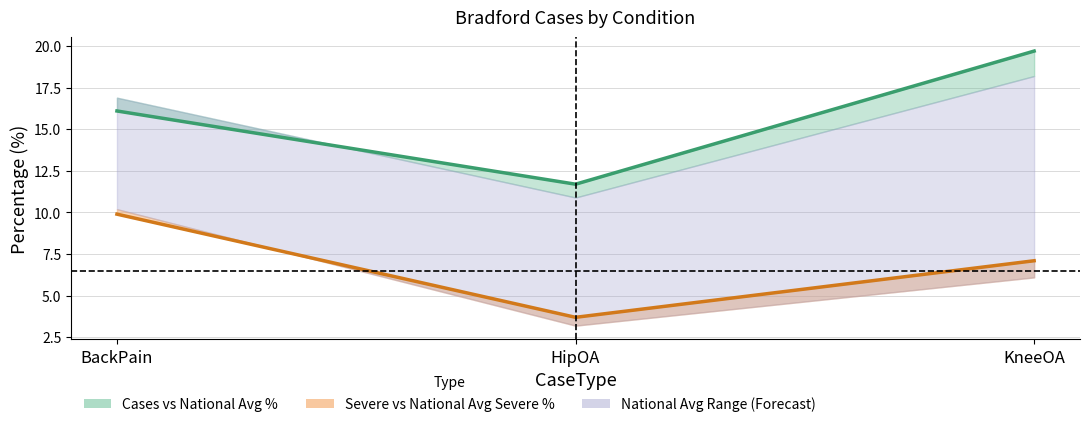

How many data points in CasesSeverePercentage are above 7?

2